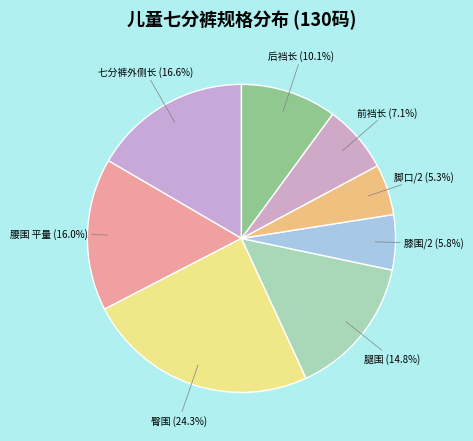

What is the largest slice in the pie chart?

臀围